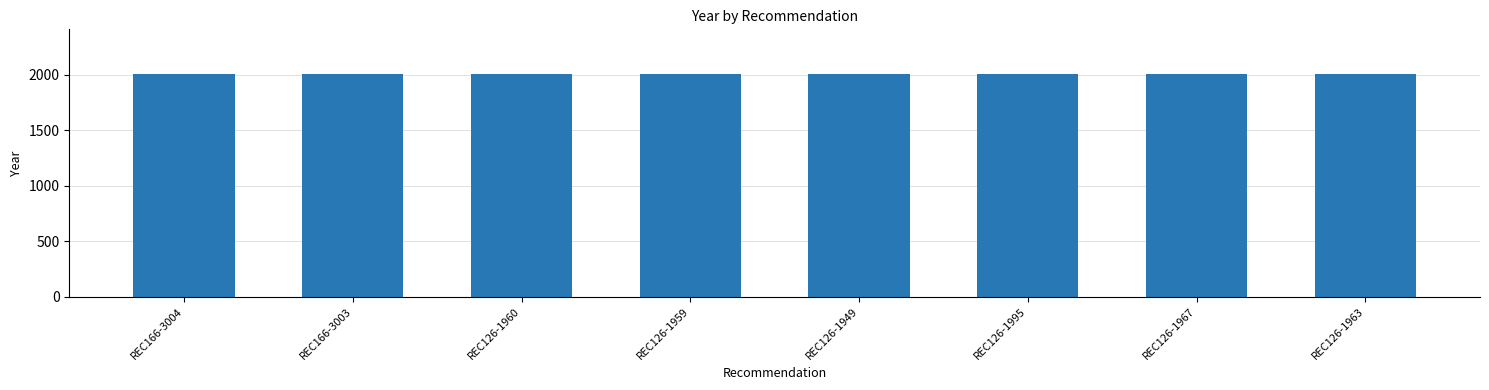

What is the smallest value displayed?

2006